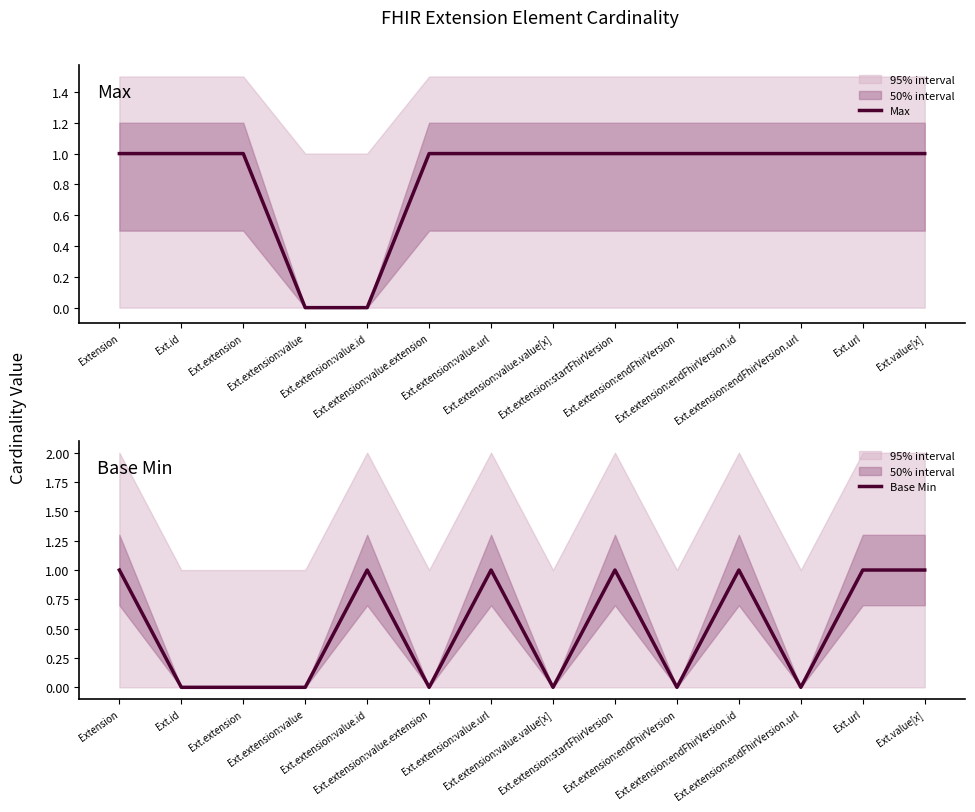

Which label corresponds to the smallest value in the chart?

Ext.extension:value